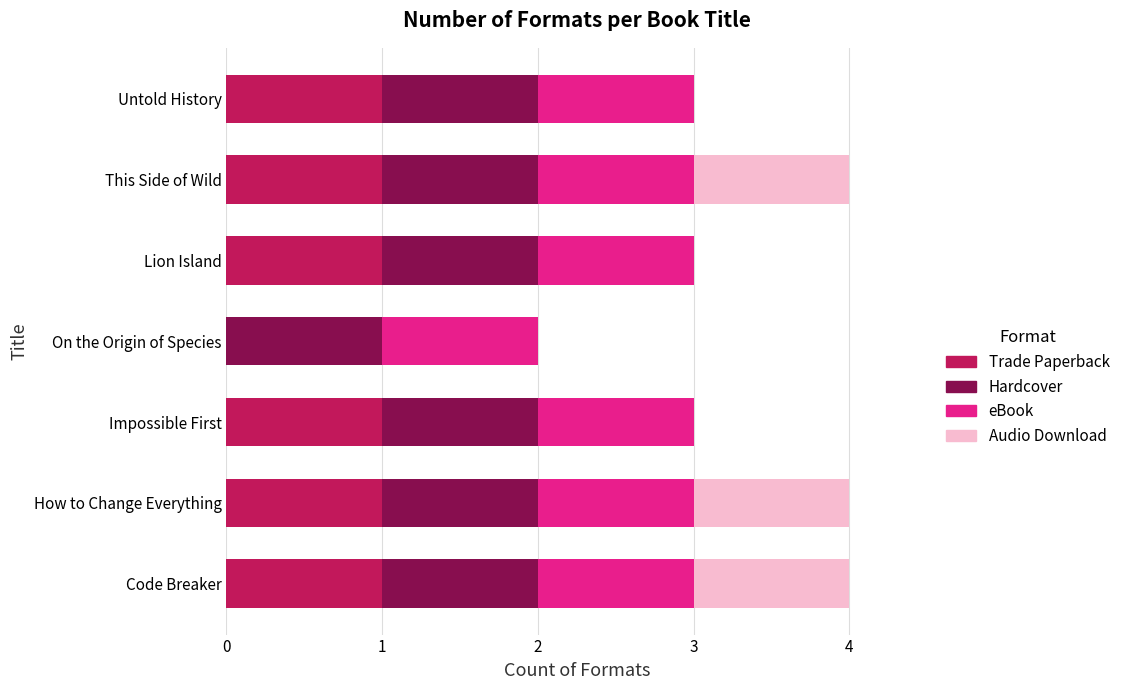

What is the total value across all series at Code Breaker?

4